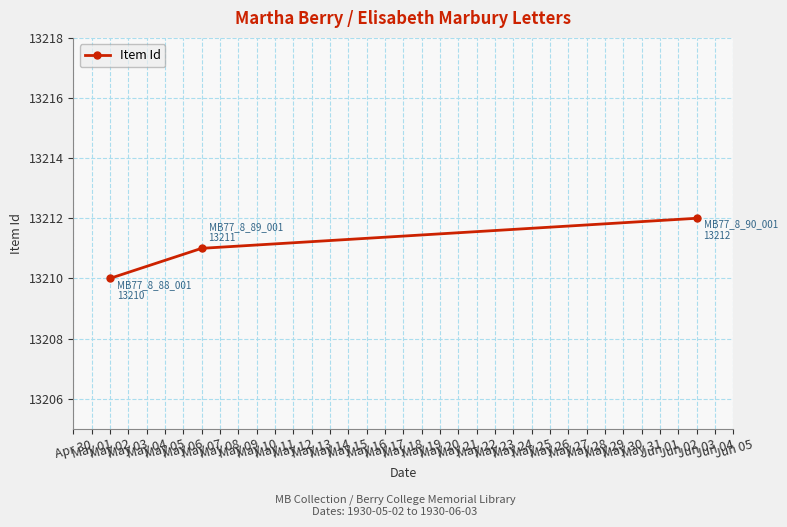

What is the average value?

13211